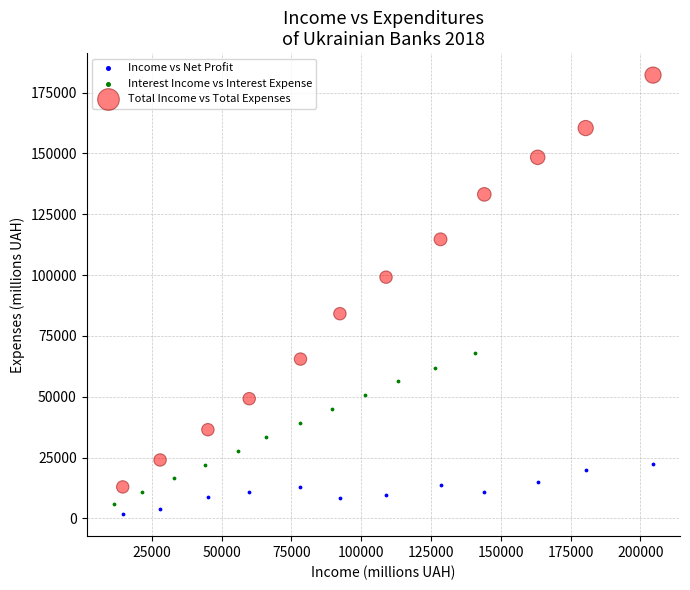

Which series contains the highest Y value?

Total Income vs Total Expenses